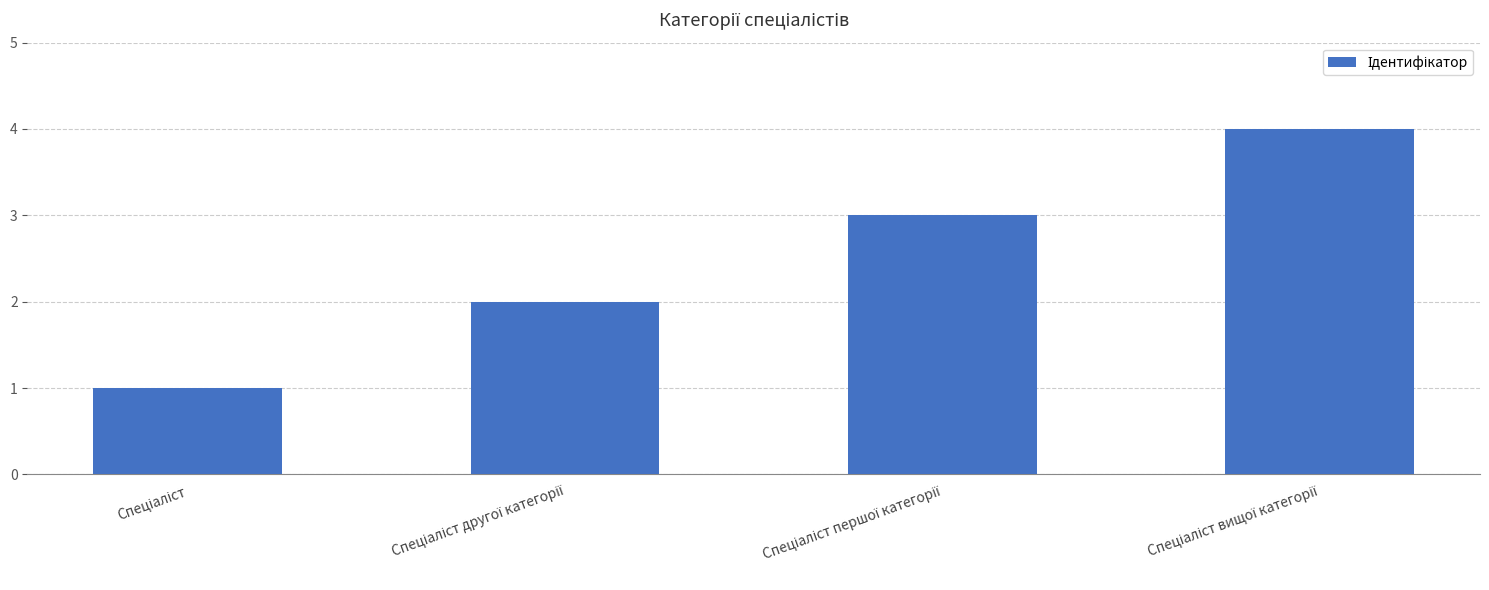

What is the difference between the maximum and minimum values?

3